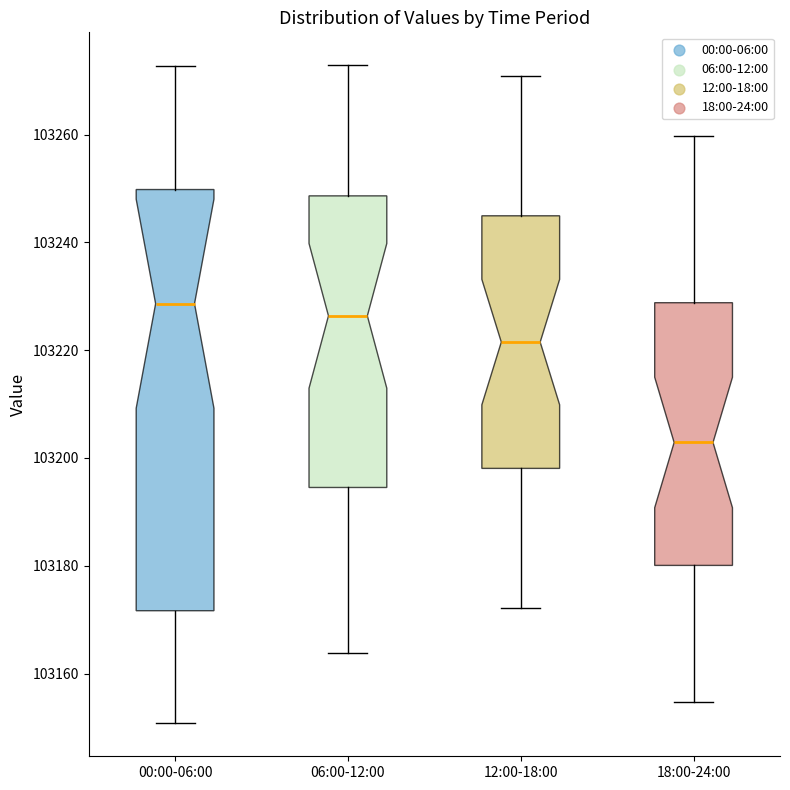

Reading left to right, transcribe this box plot: for each box, give where its median line is, the range the box spans, and where its two whiskers end, as read against the y-axis. The values are not printed on the chart, so give them approximately, as read against the axis.

00:00-06:00: median 103228, box 103172 to 103250, whiskers 103150 to 103272
06:00-12:00: median 103226, box 103194 to 103248, whiskers 103164 to 103272
12:00-18:00: median 103222, box 103198 to 103244, whiskers 103172 to 103270
18:00-24:00: median 103202, box 103180 to 103228, whiskers 103154 to 103260